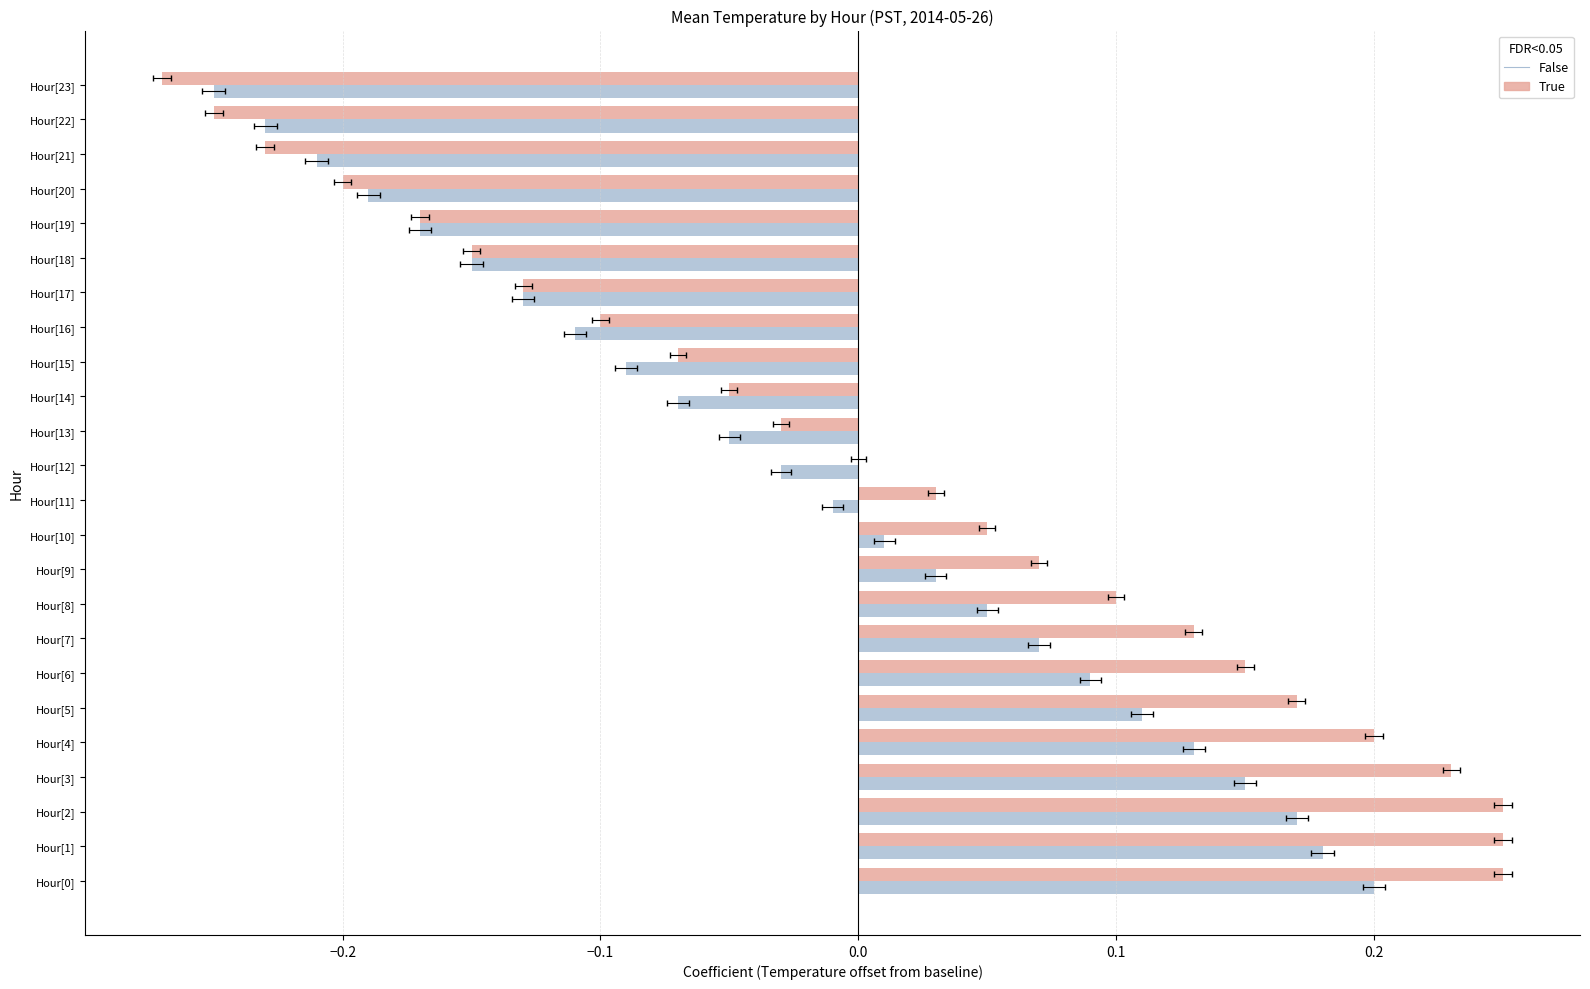

What is the lowest value of the Mean Temp (FDR<0.05 True) series?

-0.3